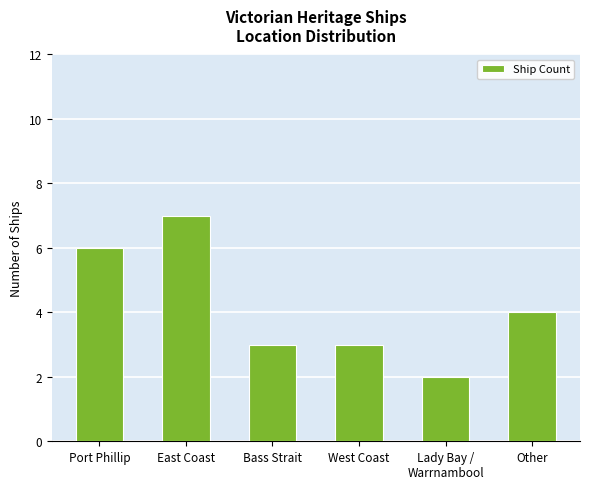

Is it true that the value at East Coast is 7?

True